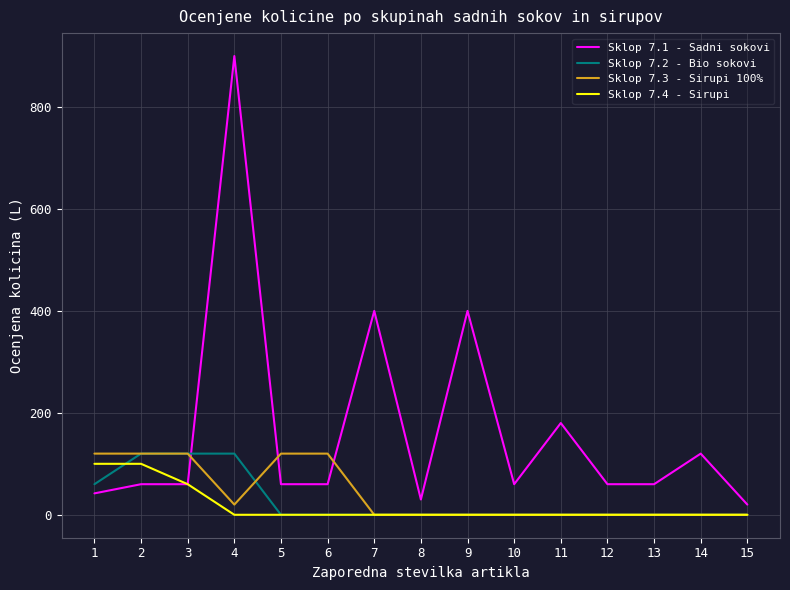

At which category is the sum across all series the highest?

4